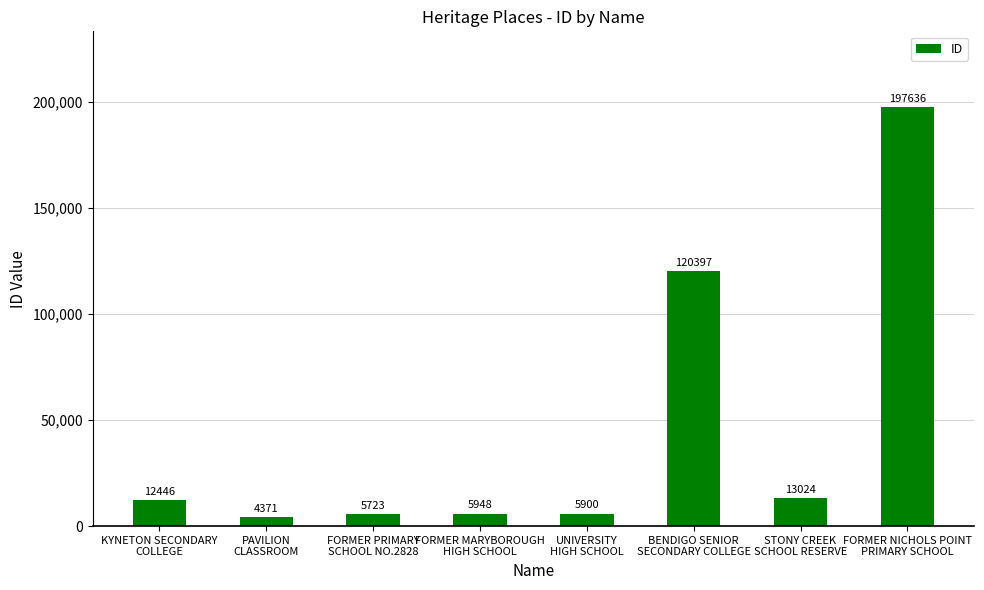

What is the average value?

45681